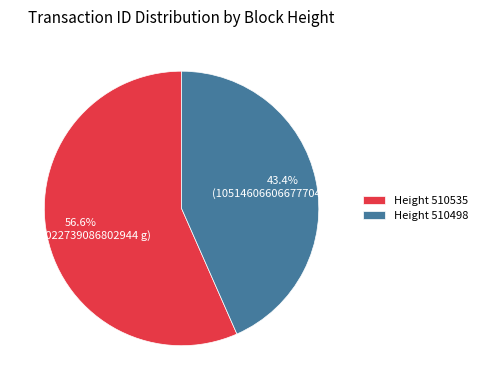

Which slice represents more than half of the pie?

Height 510535